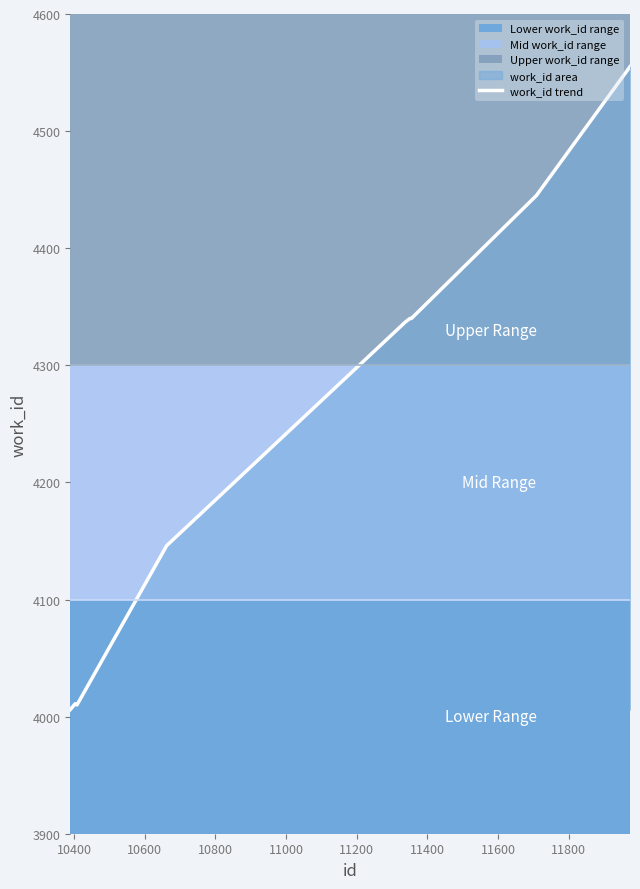

What is the value of the 6th point from the left?

4337